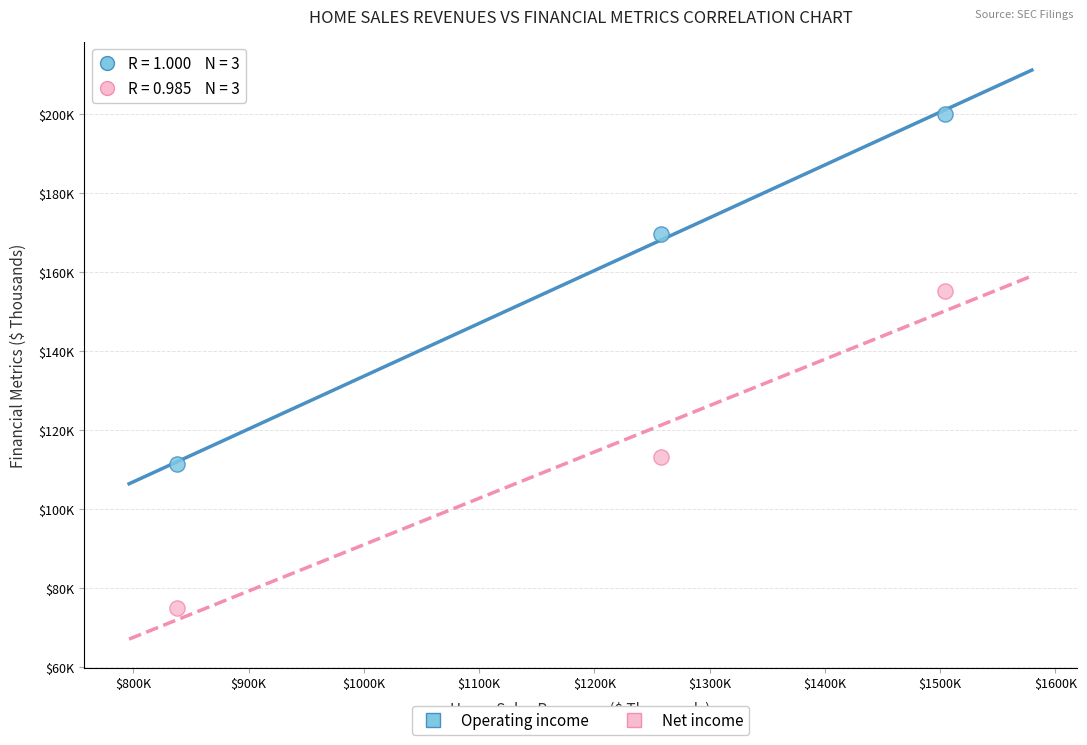

Which series contains the lowest Y value?

Net income